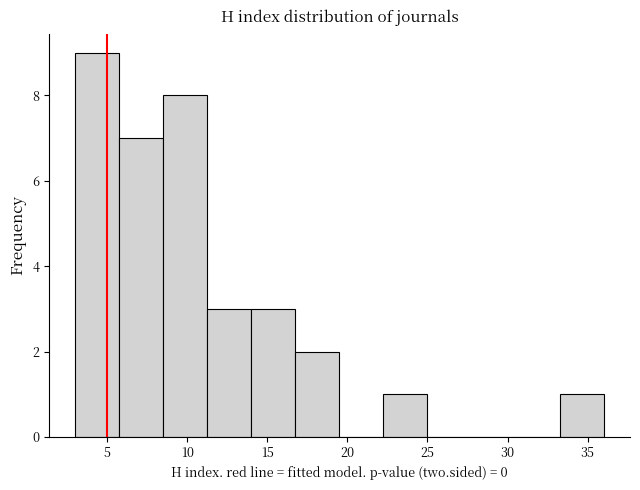

Reading left to right, list every bar in this chart as the range it spans on the x-axis followed by its height. Neither the bar edges nor the heights are printed on the chart, so give them approximately, as read against the axes.

3.00 to 5.75: 9
5.75 to 8.50: 7
8.50 to 11.25: 8
11.25 to 14.00: 3
14.00 to 16.75: 3
16.75 to 19.50: 2
19.50 to 22.25: 0
22.25 to 25.00: 1
25.00 to 27.75: 0
27.75 to 30.50: 0
30.50 to 33.25: 0
33.25 to 36.00: 1